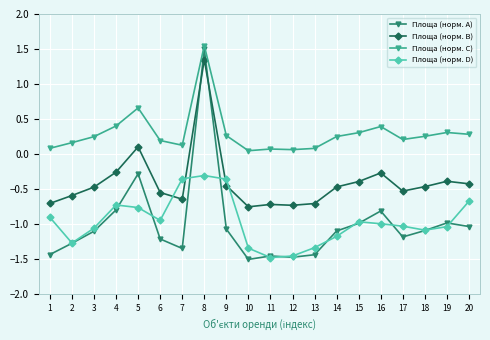

True or false: Площа (норм. D) and Площа (норм. C) cross at least once.

False